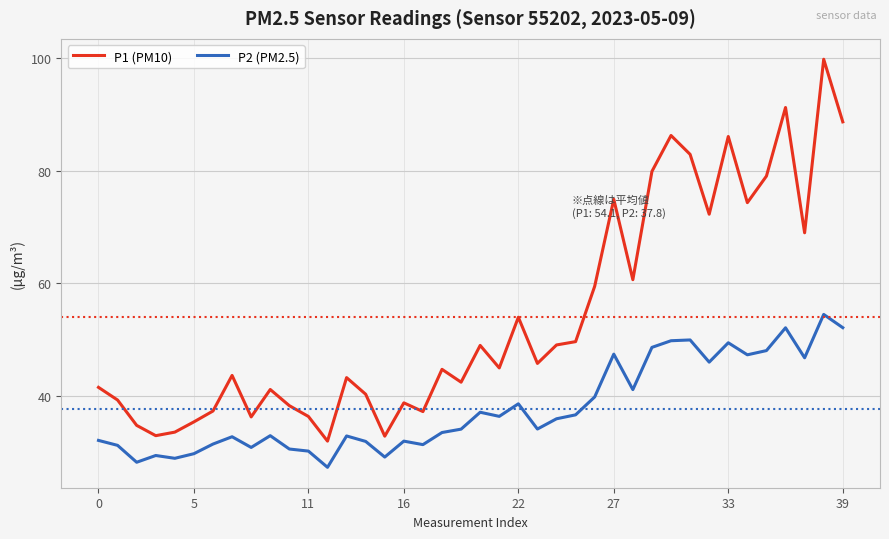

Which series has the widest spread of values?

P1 (PM10)